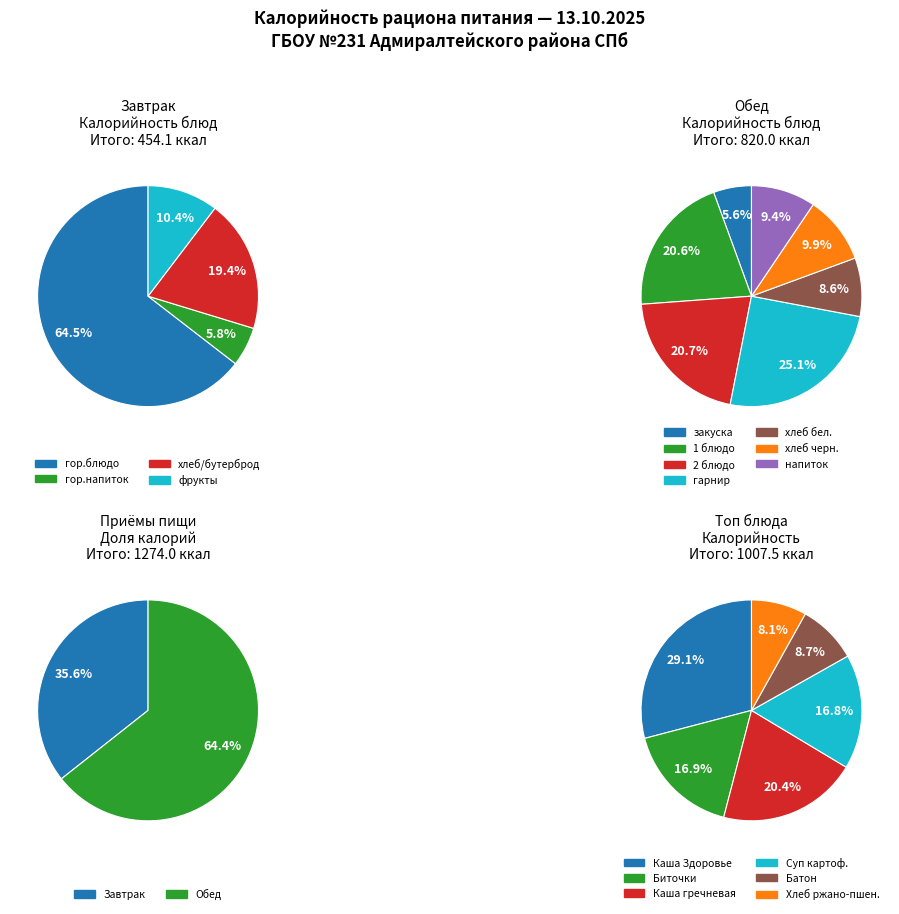

What is the ratio of the value at Обед (закуска) to the value at Обед (хлеб бел.)?

0.6